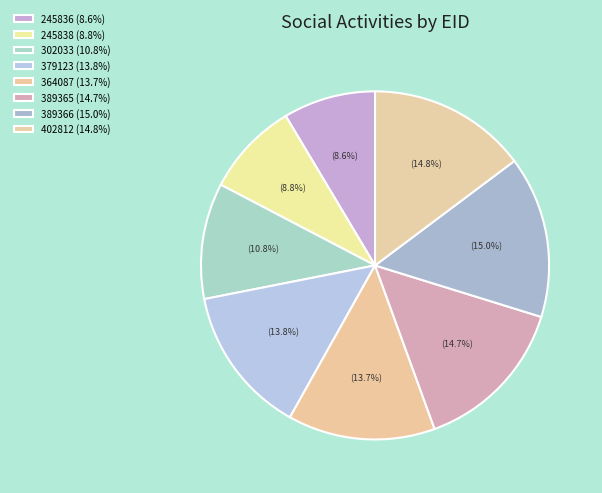

What percentage is the 364087 slice, to the nearest percent?

14%